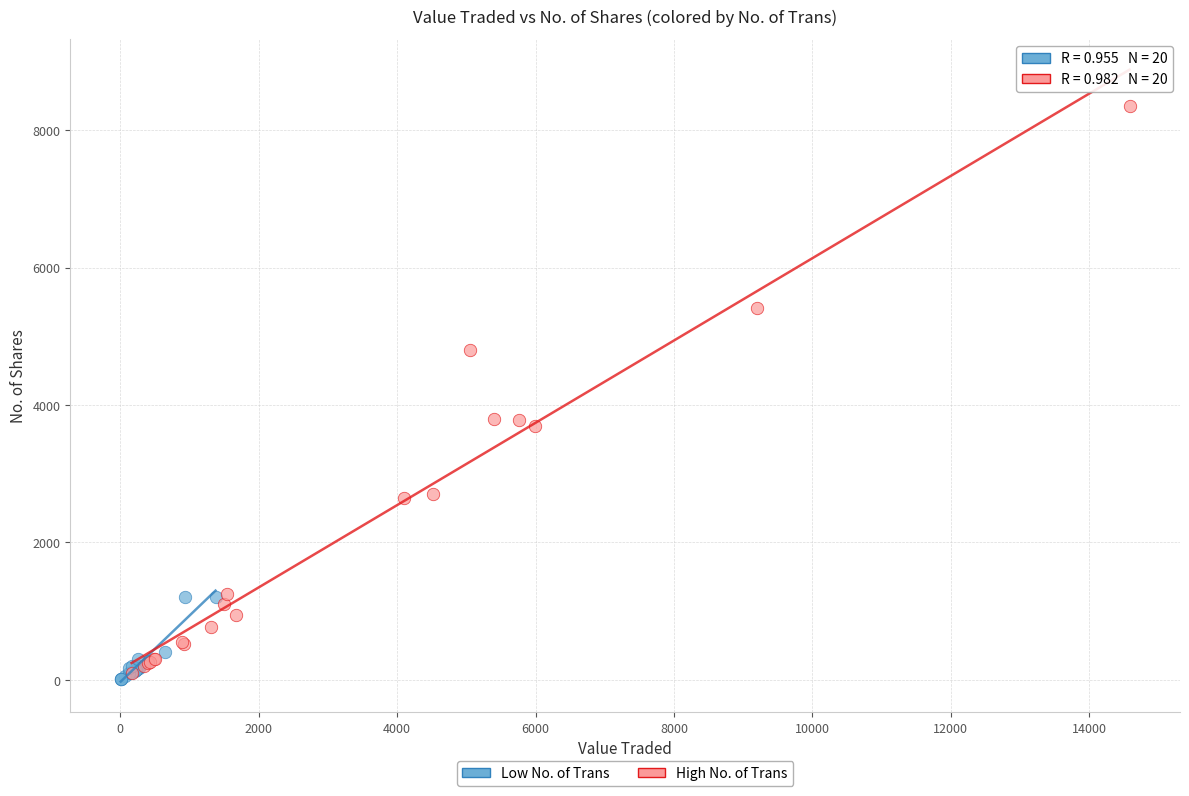

Which series contains the highest Y value?

High No. of Trans